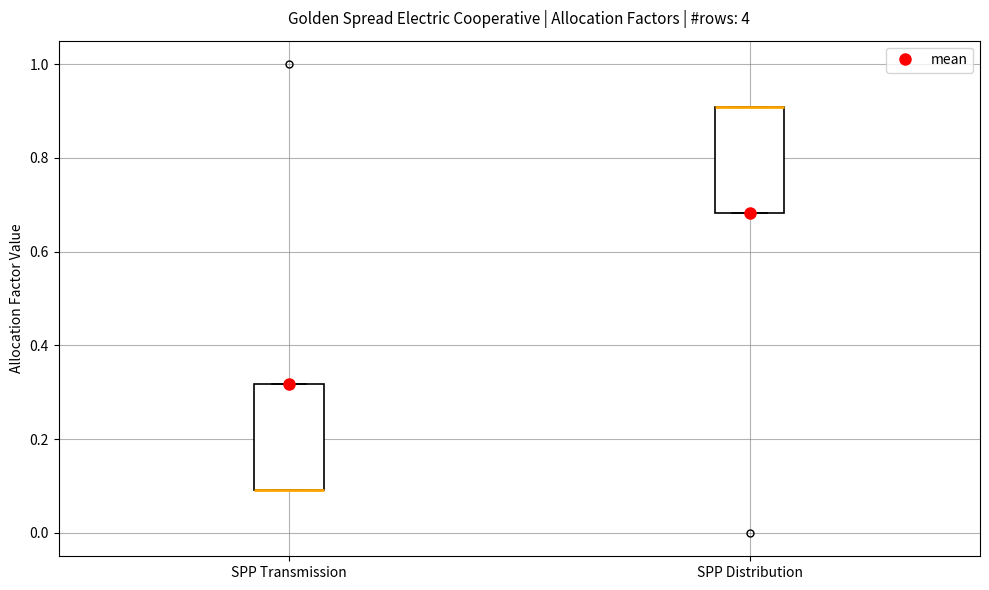

Reading left to right, transcribe this box plot: for each box, give where its median line is, the range the box spans, and where its two whiskers end, as read against the y-axis. The values are not printed on the chart, so give them approximately, as read against the axis.

SPP Transmission: median 0.10 (drawn on the box's lower edge), box 0.10 to 0.32, whiskers 0.10 to 0.32
SPP Distribution: median 0.90 (drawn on the box's upper edge), box 0.68 to 0.90, whiskers 0.68 to 0.90